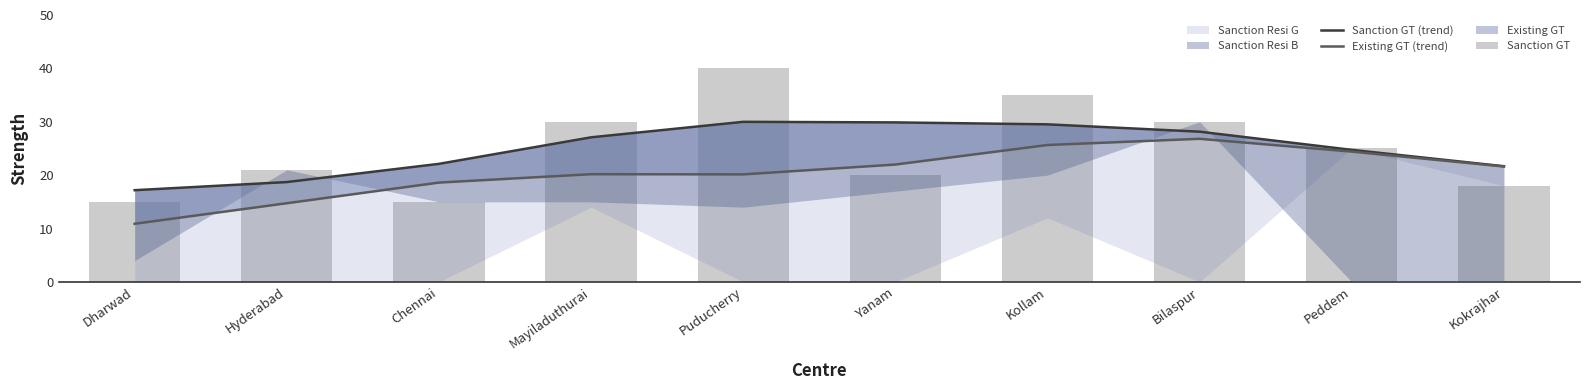

What is the lowest value of the Sanction GT (trend) series?

17.2